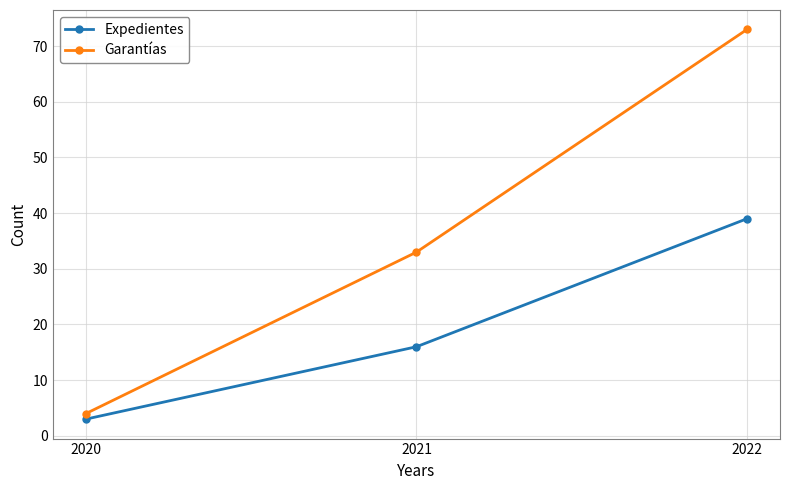

What is the difference between the Garantías values at 2021 and 2020?

29